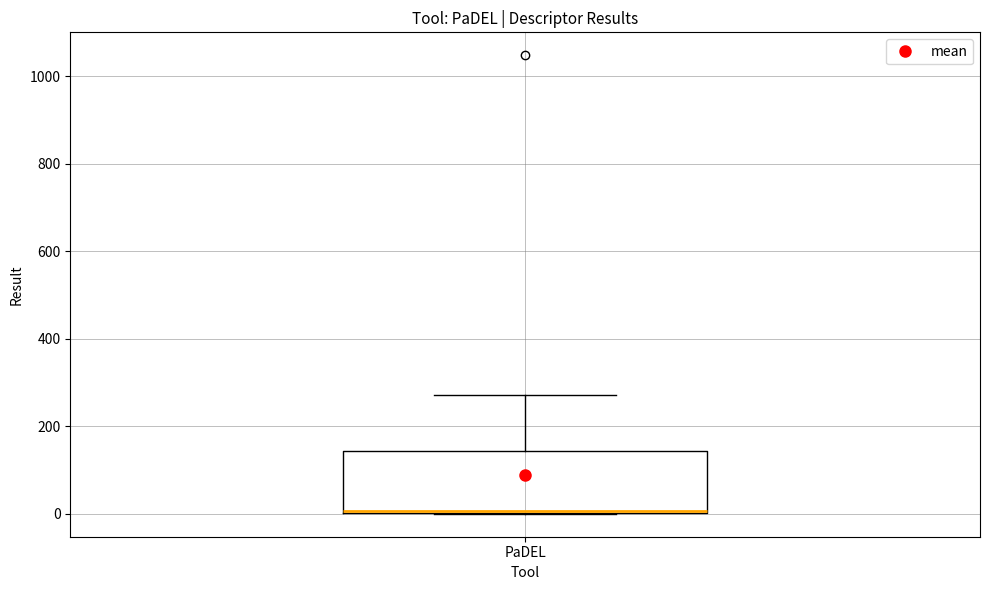

Read this box plot against the y-axis: the position of the median line, the range covered by the box, and the ends of both whiskers. The values are not printed on the chart, so give them approximately, as read against the axis.

median 0, box 0 to 140, whiskers 0 to 280